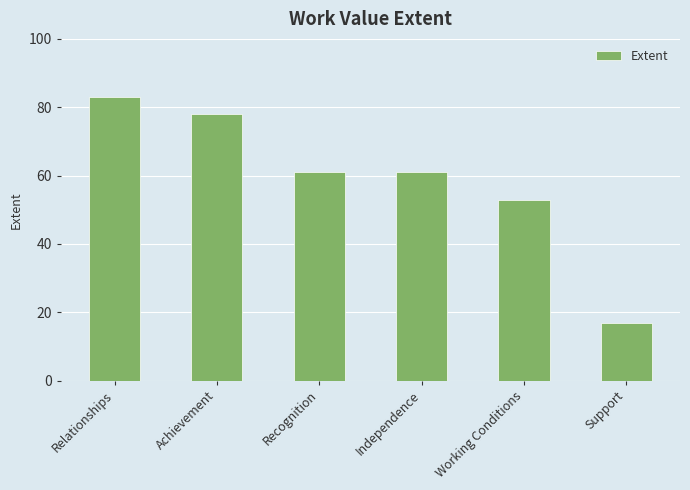

What is the sum of all values?

353